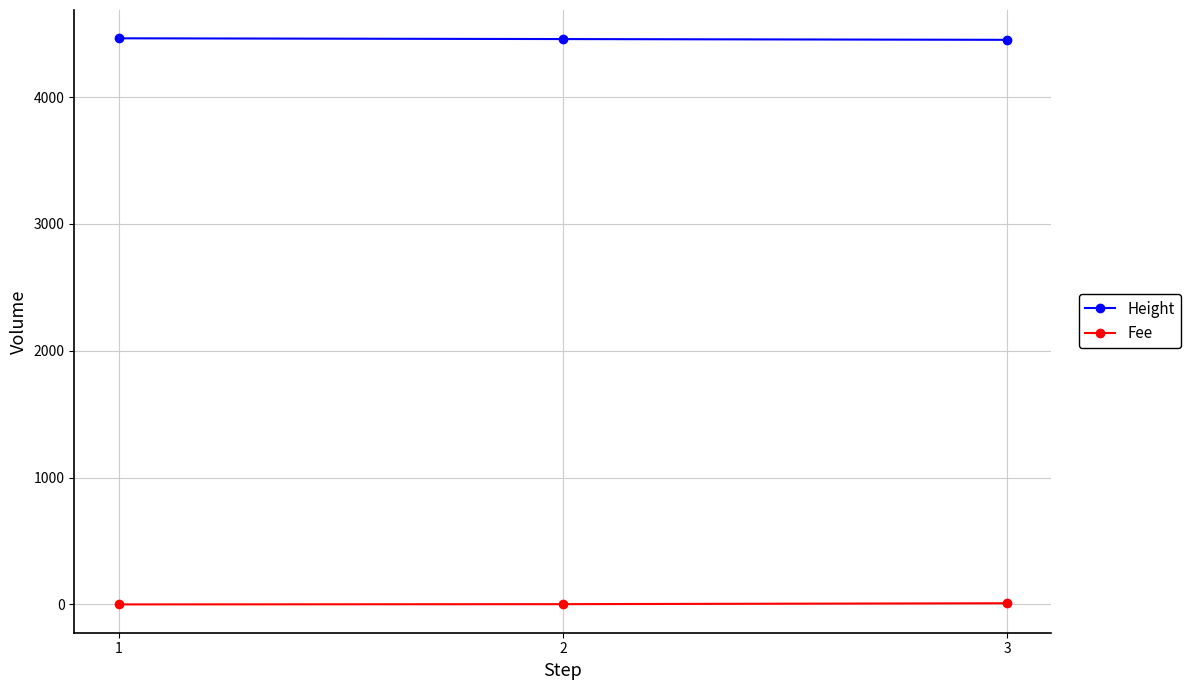

What are all the series names shown in the legend?

Height, Fee